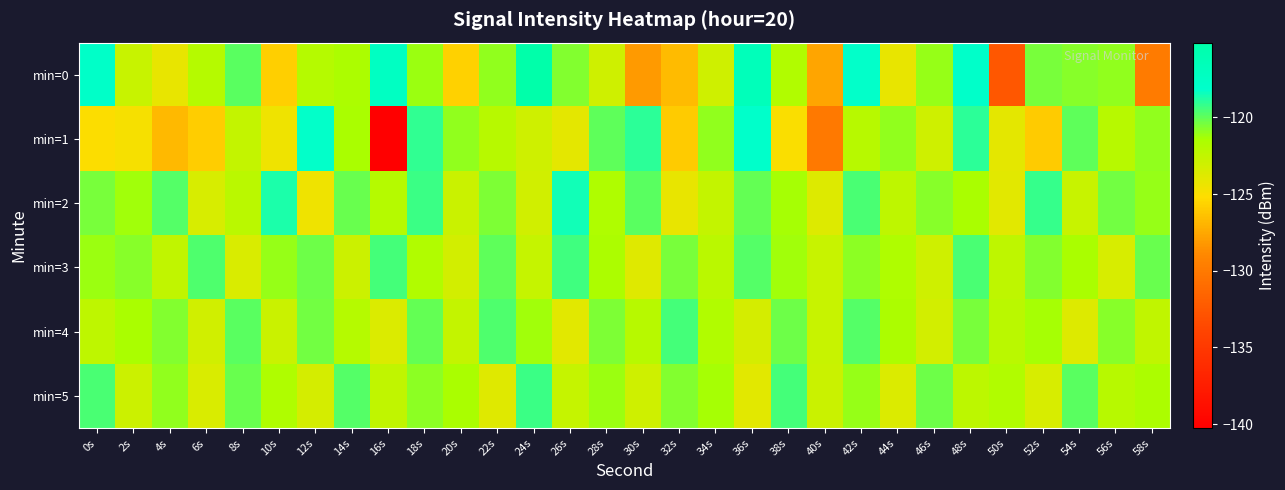

Rank the series at 16s from lowest to highest value.

min=1, min=4, min=5, min=2, min=3, min=0